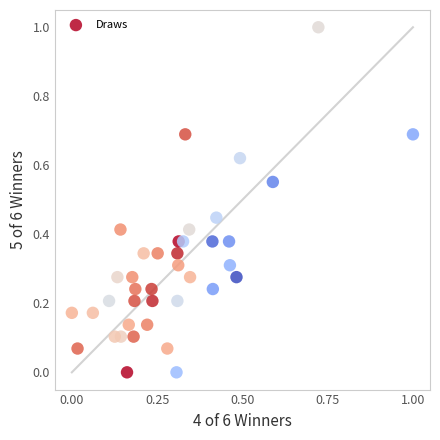

What is the range of Y values (max minus min)?

1.0